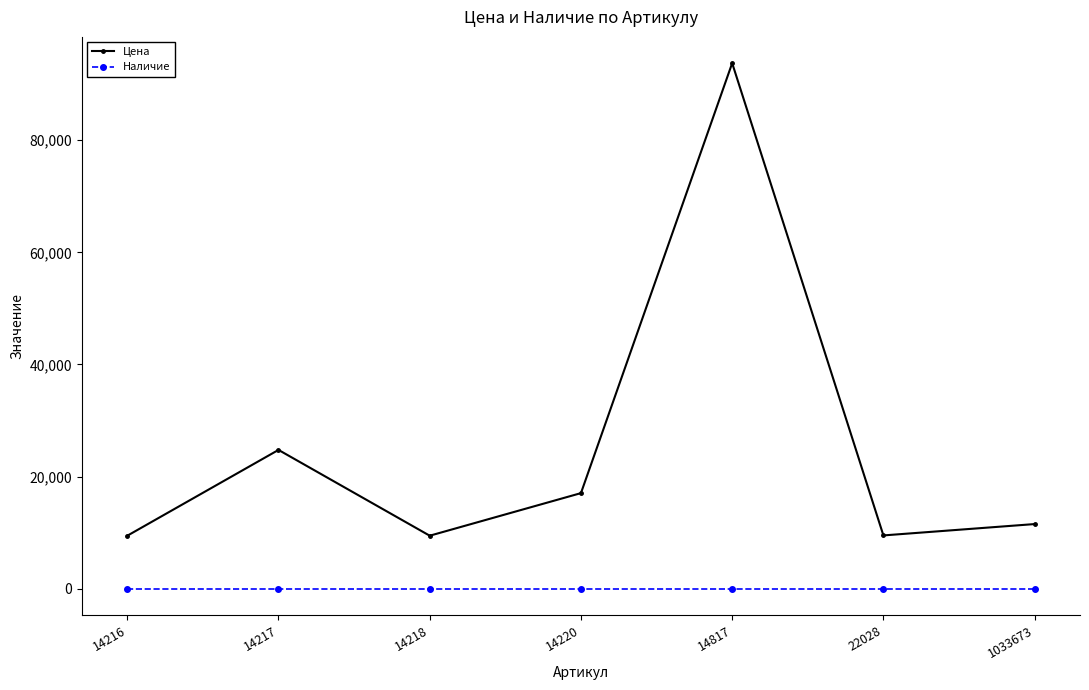

What is the average value of the Цена series?

25076